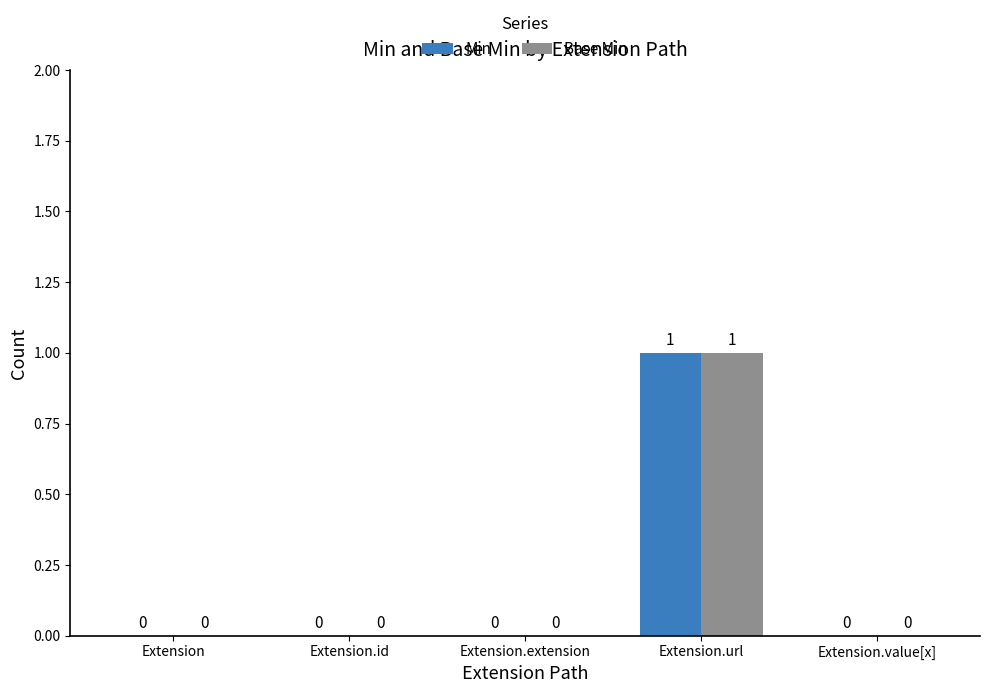

Count the number of data series in this chart.

2